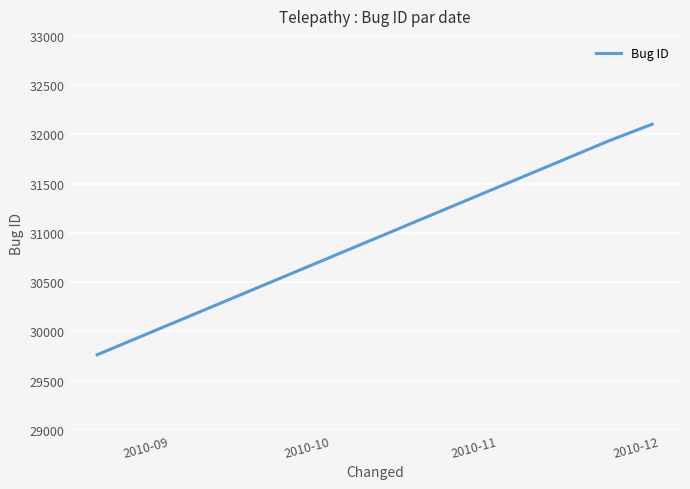

What is the greatest value displayed?

32104